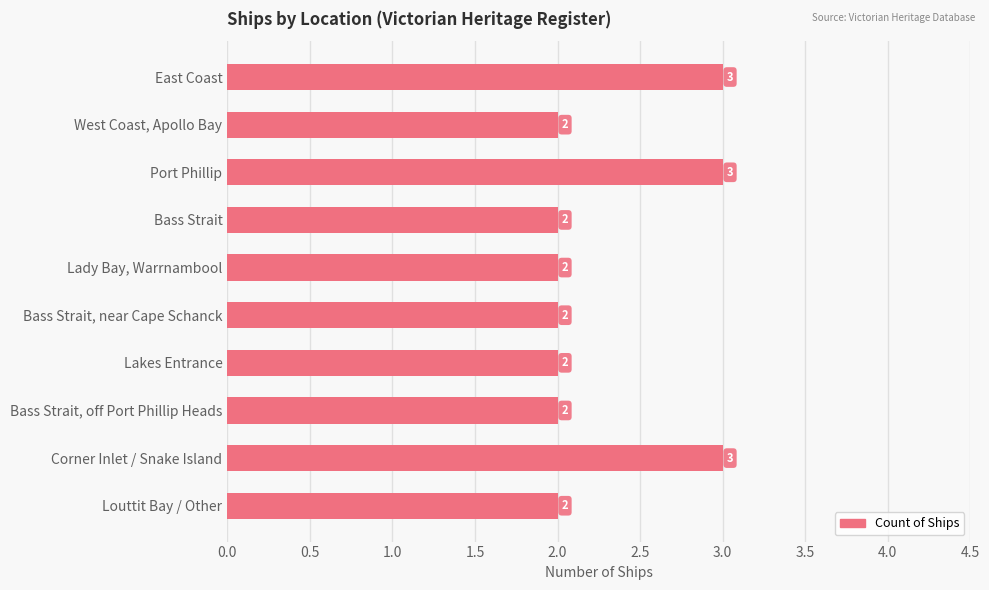

What is the maximum value shown in the chart?

3